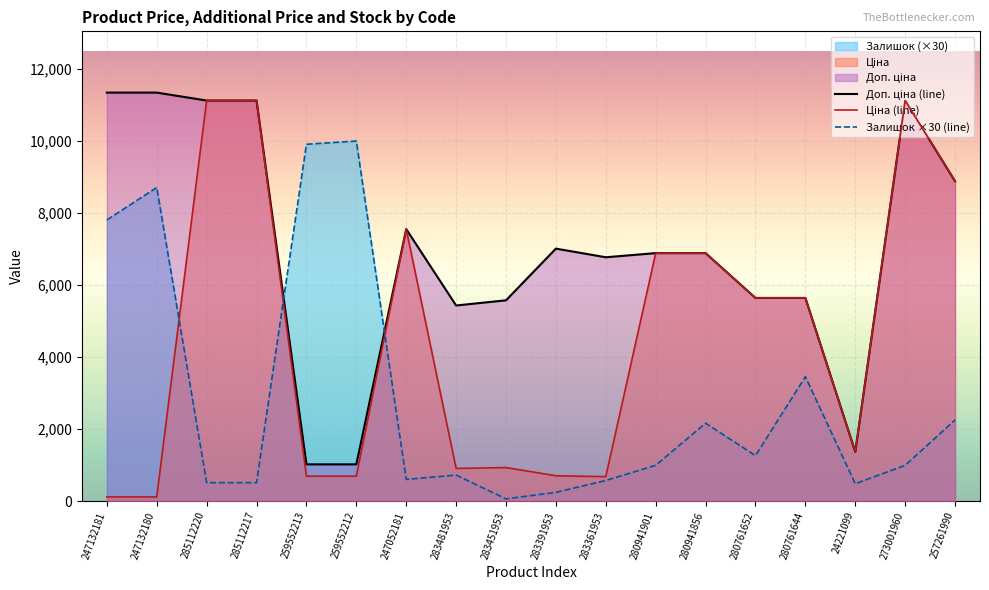

What is the minimum value for Залишок ×30 (line)?

60.0